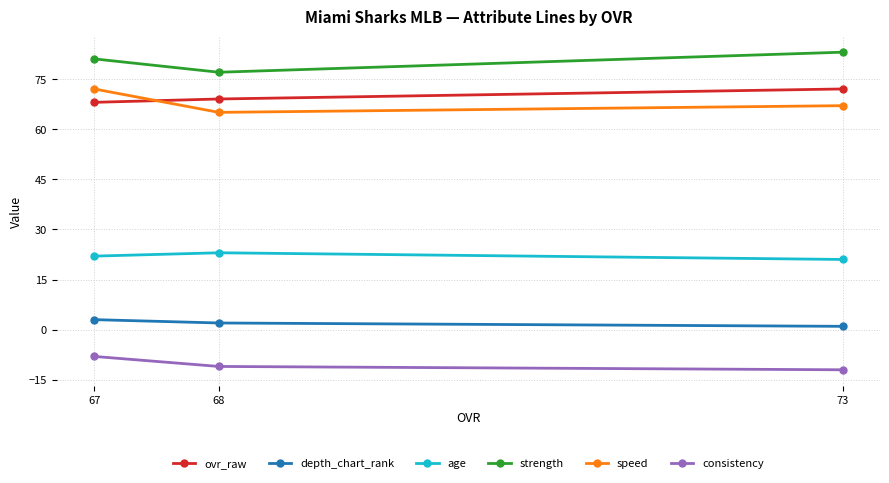

The value of age at 67 is 32. True or false?

False